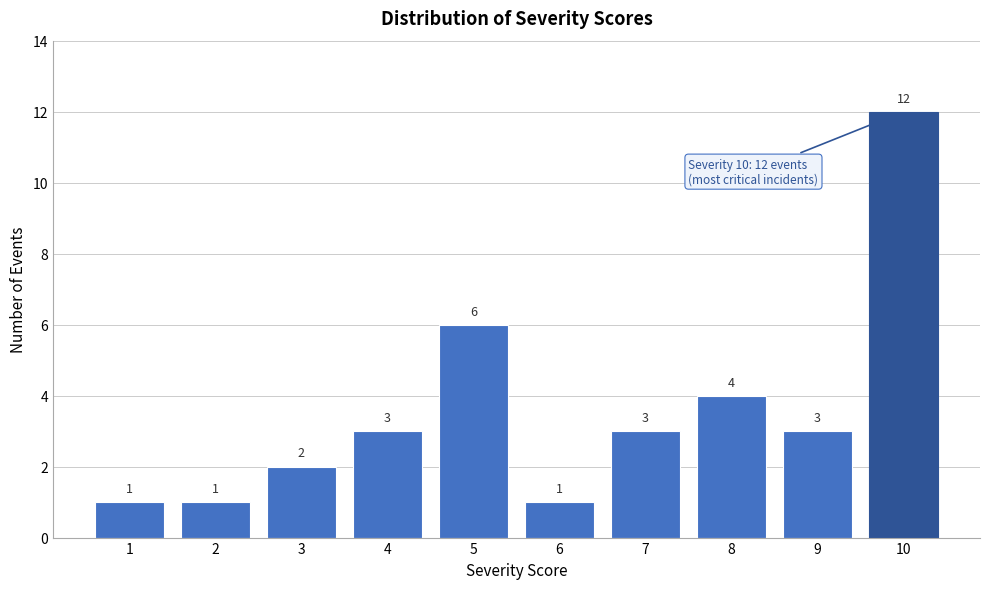

Reading left to right, list every bar in this chart as the range it spans on the x-axis followed by its height.

0.5 to 1.5: 1
1.5 to 2.5: 1
2.5 to 3.5: 2
3.5 to 4.5: 3
4.5 to 5.5: 6
5.5 to 6.5: 1
6.5 to 7.5: 3
7.5 to 8.5: 4
8.5 to 9.5: 3
9.5 to 10.5: 12